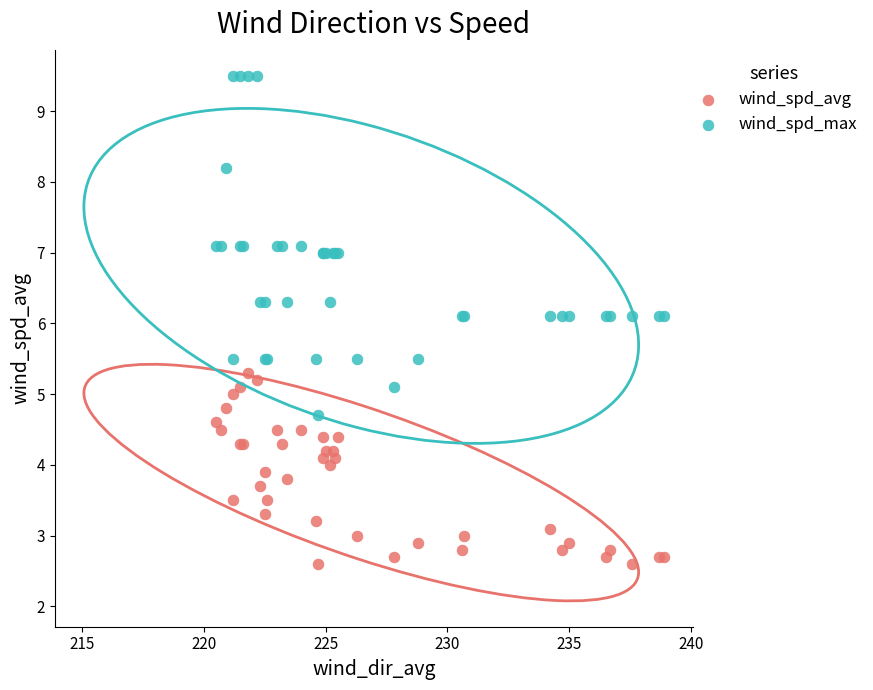

Which series reaches the maximum Y coordinate?

wind_spd_max